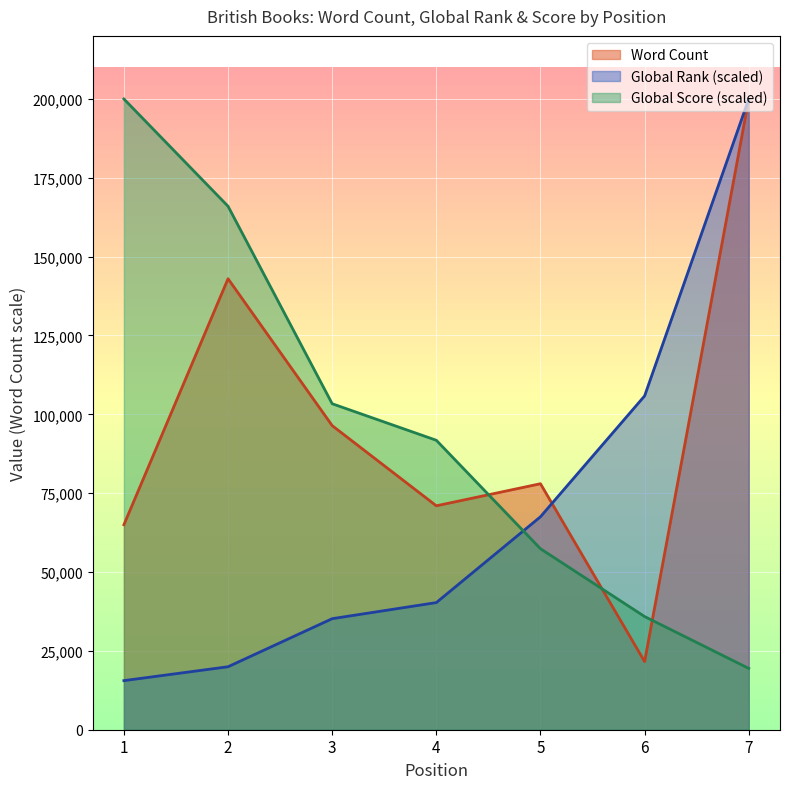

Rank the categories by Global Score value from lowest to highest.

7, 6, 5, 4, 3, 2, 1